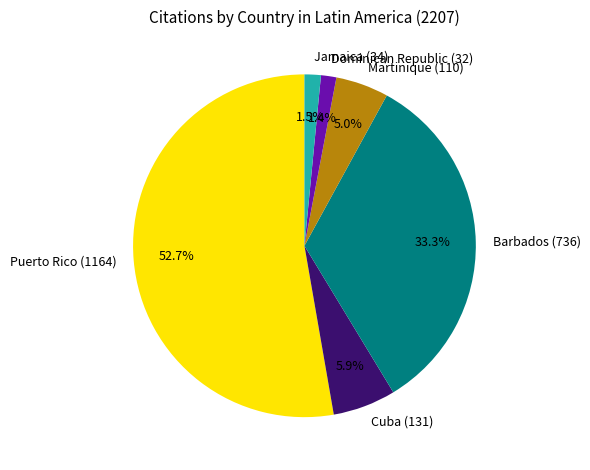

To the nearest percent, what portion does Martinique represent?

5%